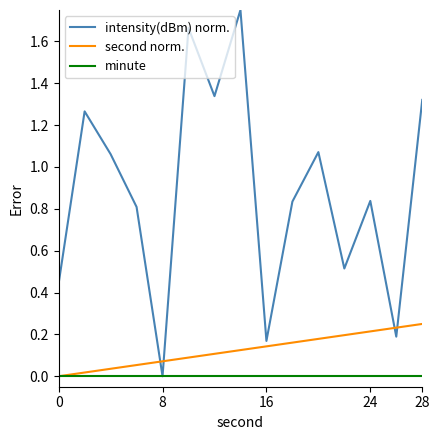

Which series has the largest range (max minus min)?

intensity(dBm) norm.